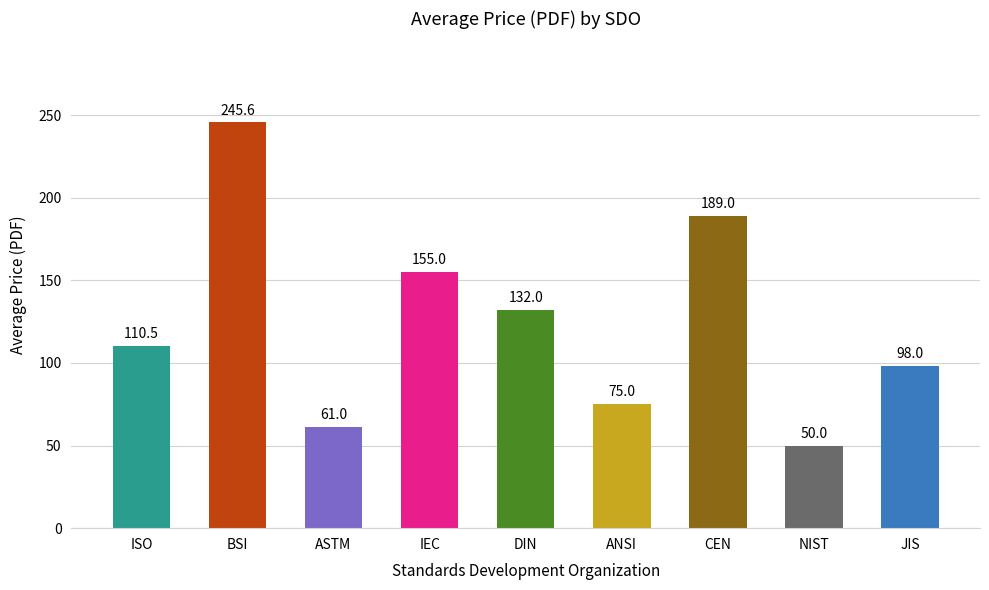

What is the smallest value displayed?

50.0